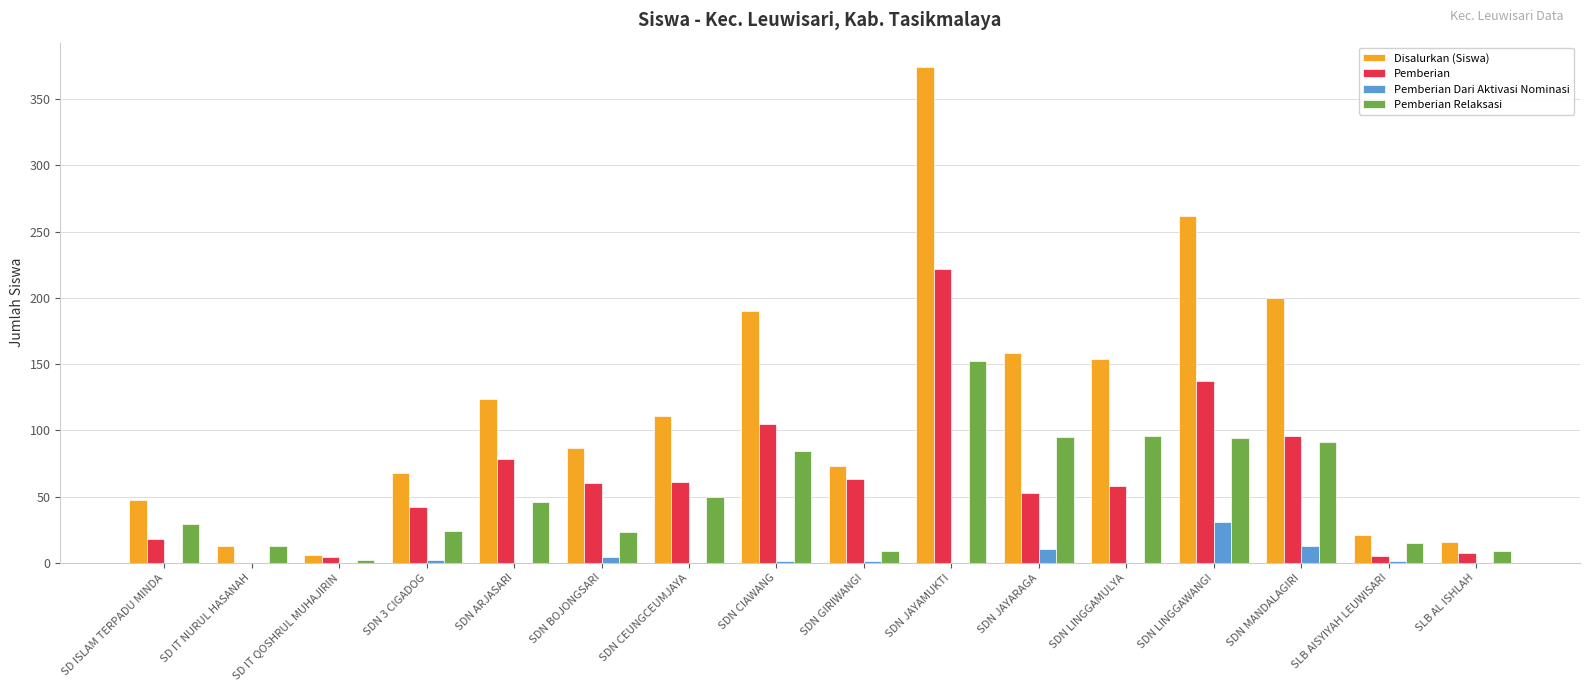

What is the spread (max minus min) of values at SLB AL ISHLAH?

16